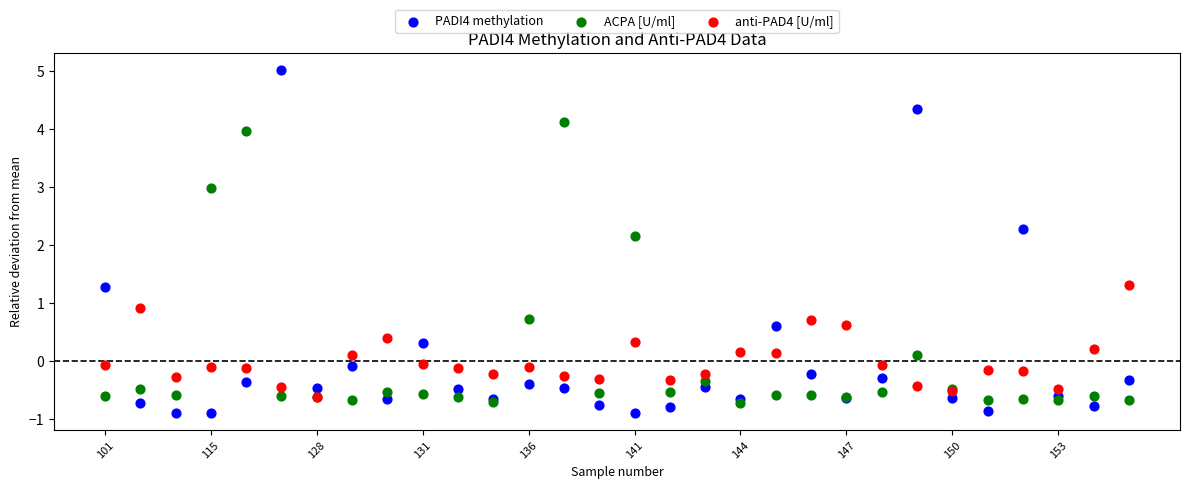

What are all the series names shown in the legend?

PADI4 methylation, ACPA [U/ml], anti-PAD4 [U/ml]